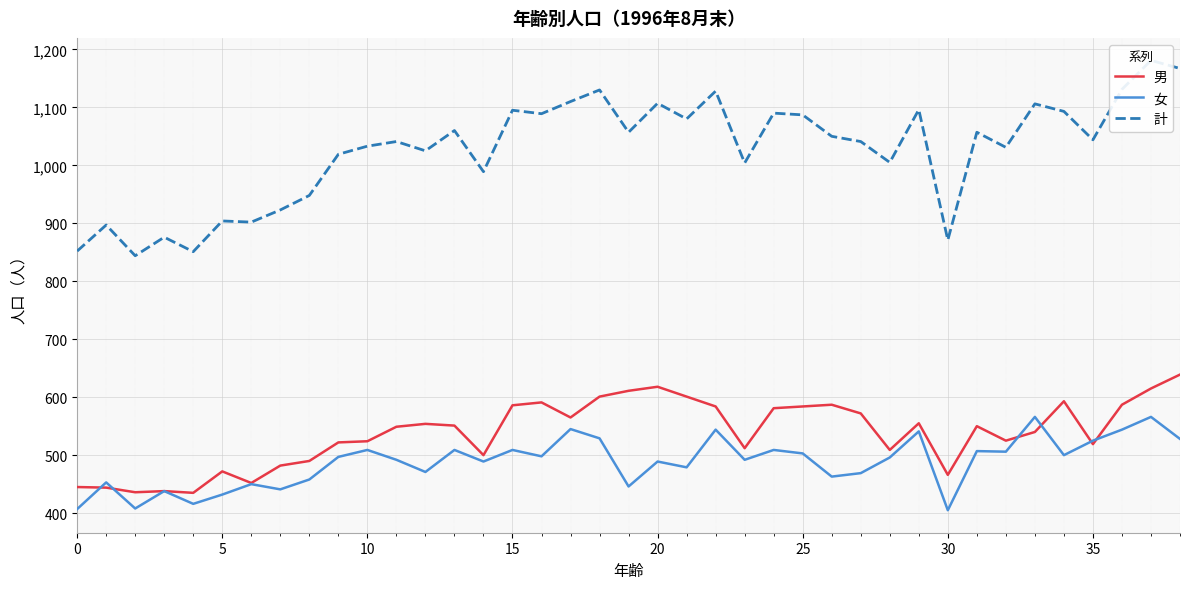

What value does the 男 series have at 27, to the nearest 5?

570